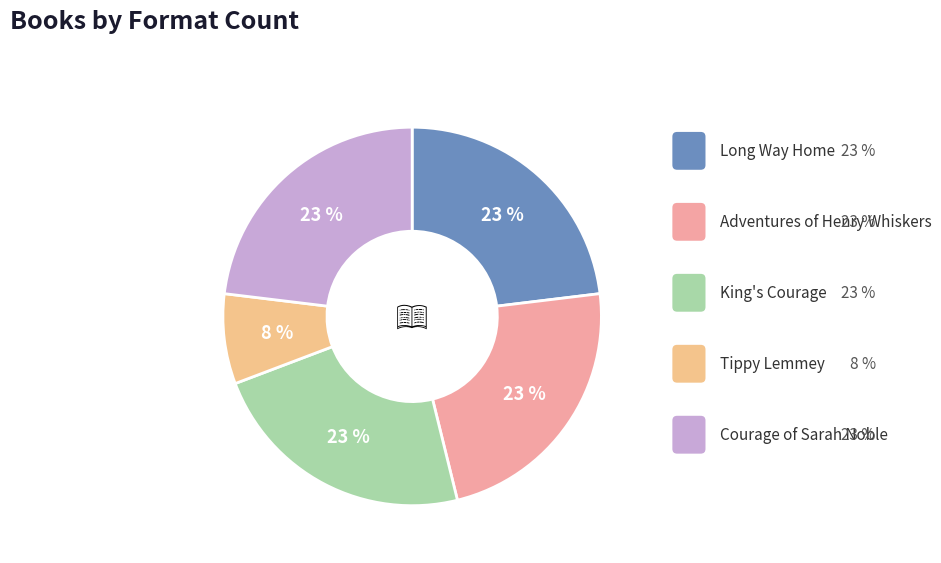

How many segments does this pie chart have?

5